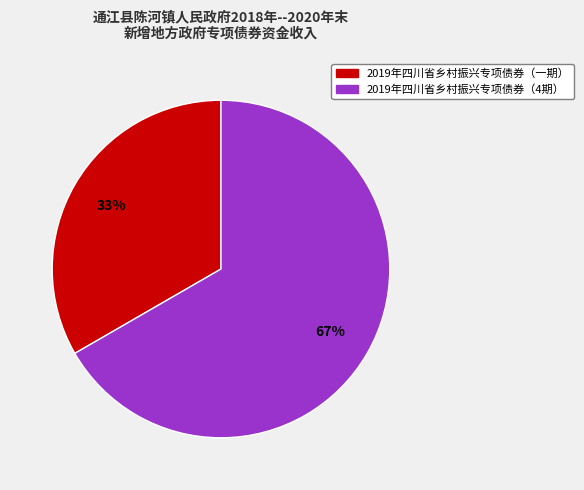

Which slice is the smallest?

2019年四川省乡村振兴专项债券（一期）